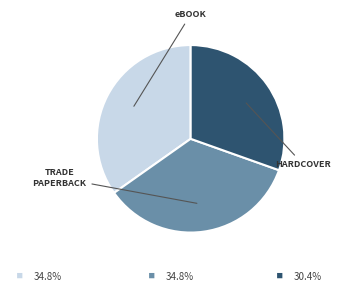

Does any single category account for the majority?

No